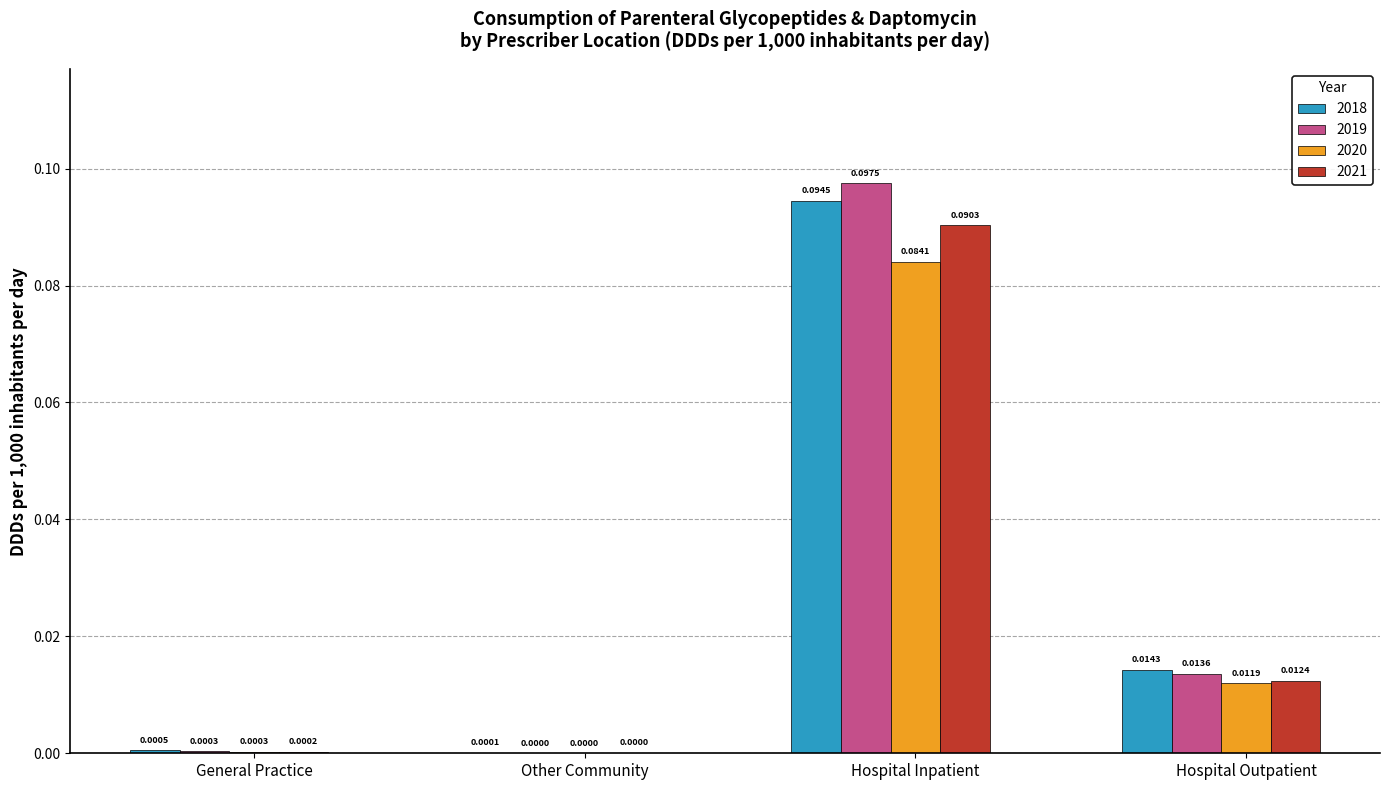

Between Other Community and Hospital Inpatient, which series saw the biggest shift?

2019